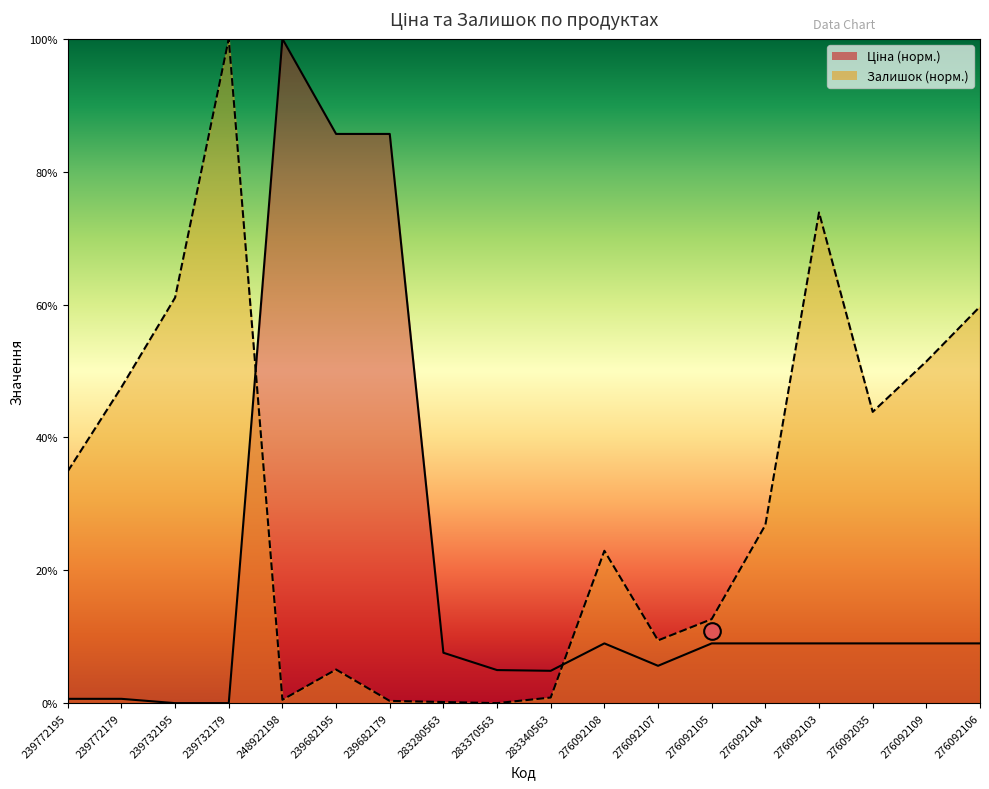

Reading right to left, extract all data points from this chart.

Ціна: 276092106=9.0	276092109=9.0	276092035=9.0	276092103=9.0	276092104=9.0	276092105=9.0	276092107=5.6	276092108=9.0	283340563=4.9	283370563=5.0	283280563=7.6	239682179=85.7	239682195=85.7	248922198=100.0	239732179=0.0	239732195=0.0	239772179=0.6	239772195=0.6
Залишок: 276092106=59.7	276092109=51.4	276092035=43.8	276092103=73.9	276092104=26.8	276092105=12.6	276092107=9.4	276092108=22.9	283340563=0.8	283370563=0.0	283280563=0.2	239682179=0.3	239682195=5.1	248922198=0.5	239732179=100.0	239732195=61.0	239772179=47.6	239772195=34.9